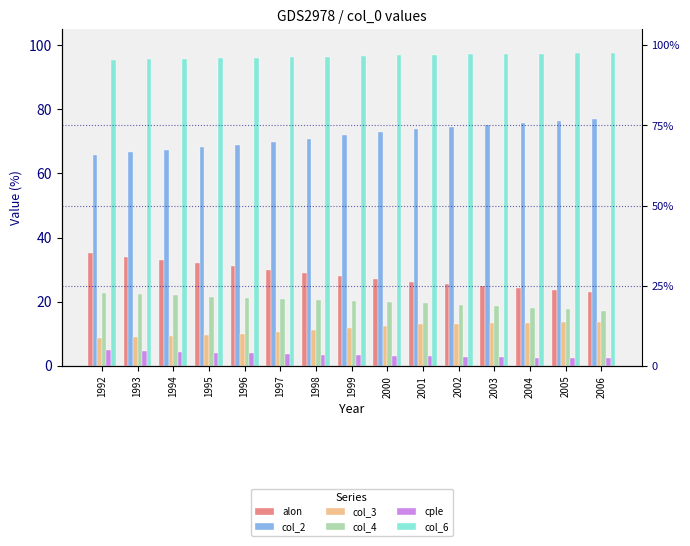

What is the smallest value displayed?

2.4